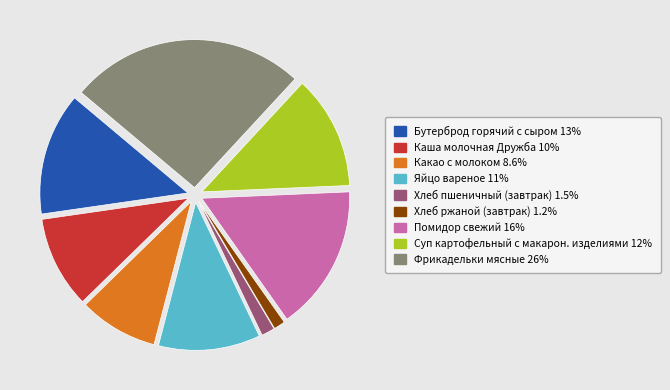

Count the number of slices in the pie.

9